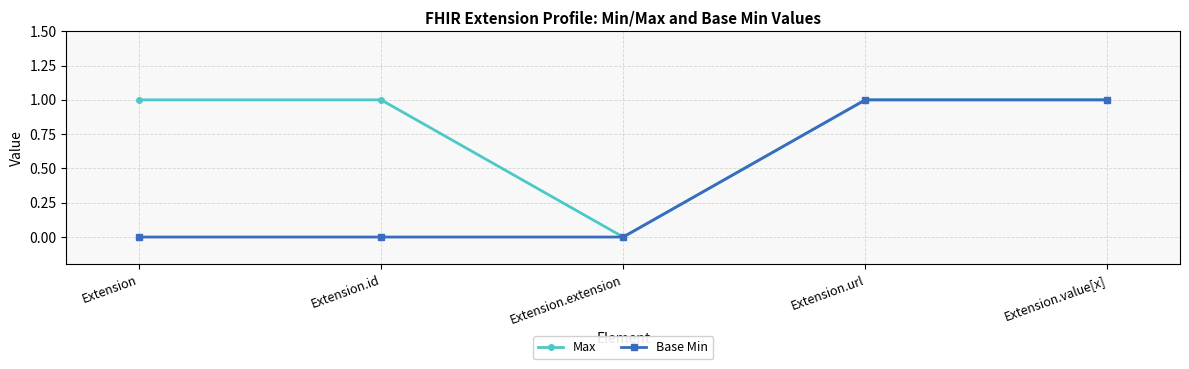

Rank the series by their average value, from lowest to highest.

Base Min, Max